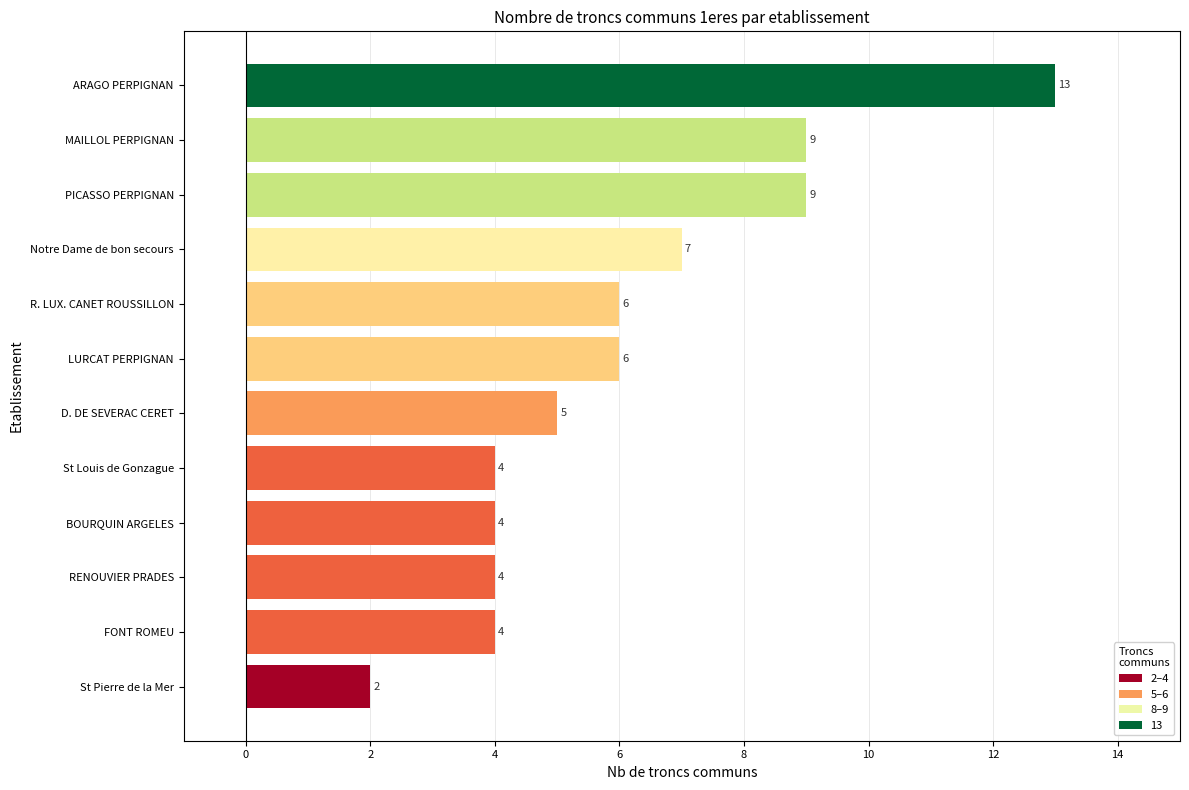

What value does the data have at ARAGO PERPIGNAN?

13